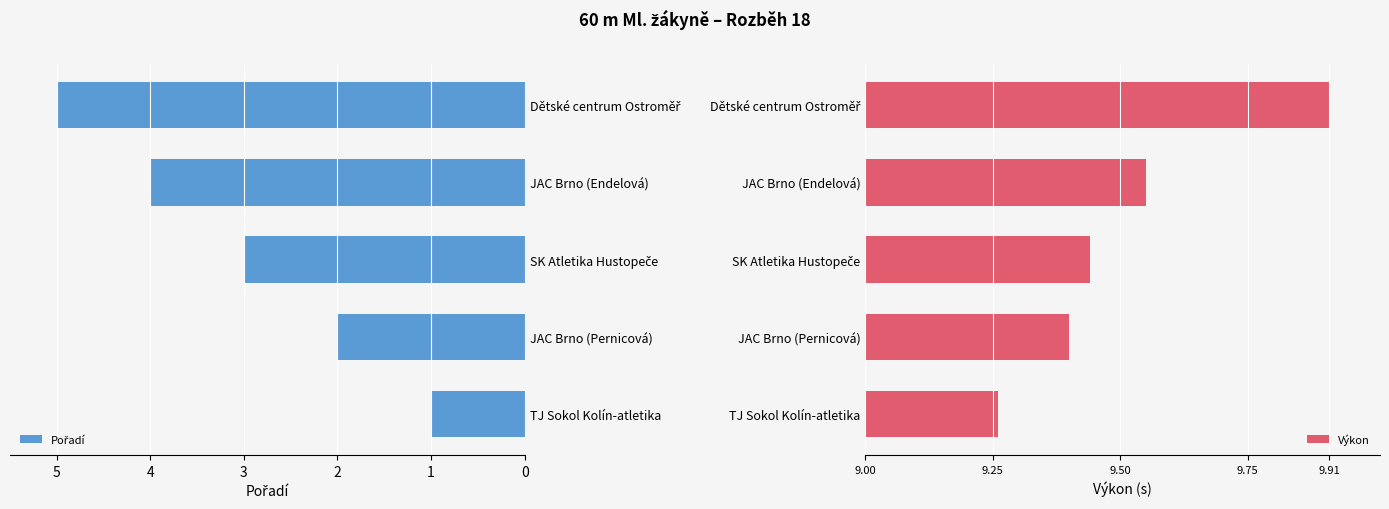

List the series in order of their peak value, lowest first.

Výkon, Pořadí